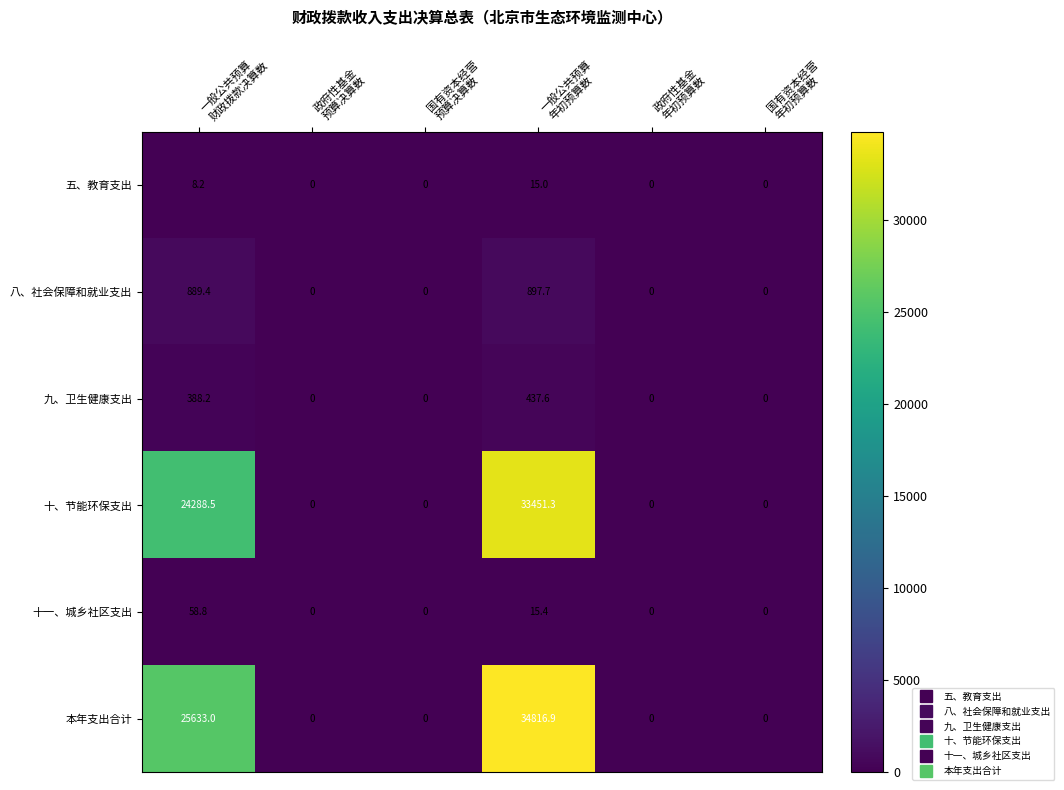

Which series has the largest range (max minus min)?

本年支出合计